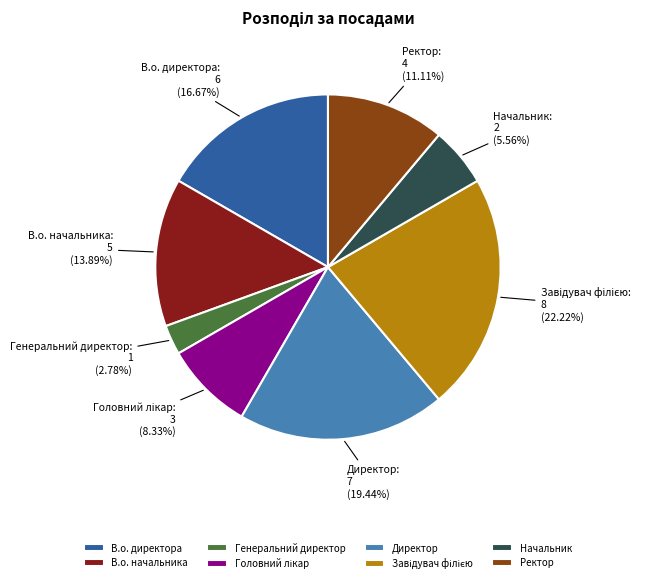

Which has a higher value, Начальник or Генеральний директор?

Начальник